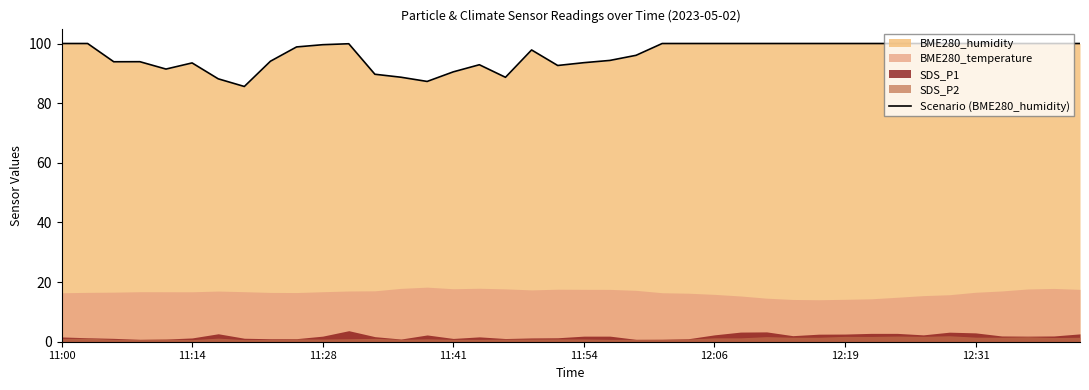

What is the sum of all values?

3851.0